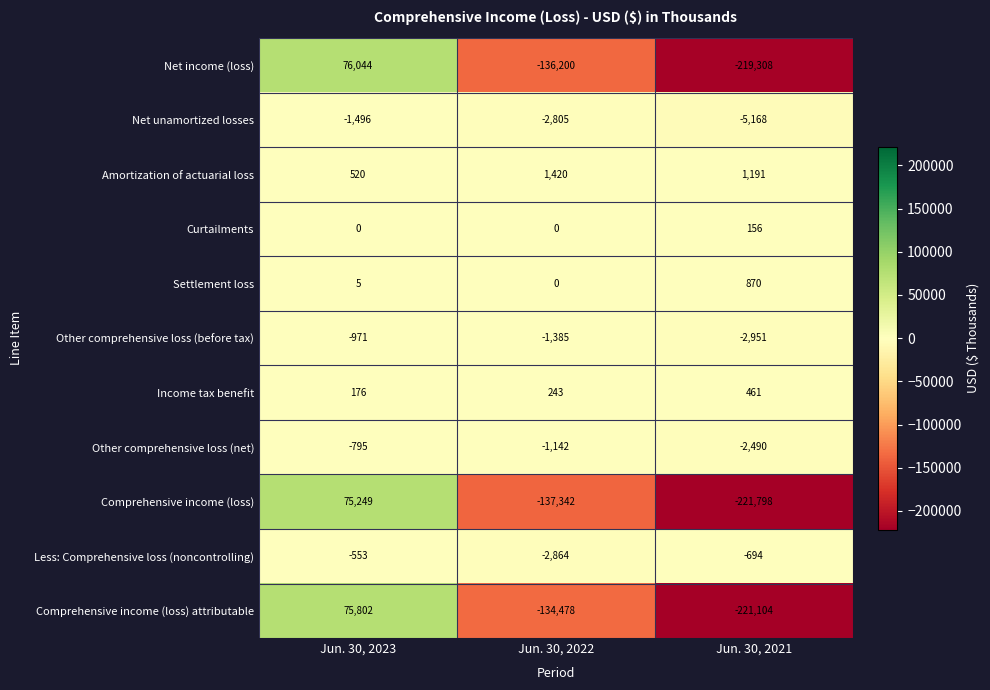

Which series has the widest spread of values?

Comprehensive income (loss)